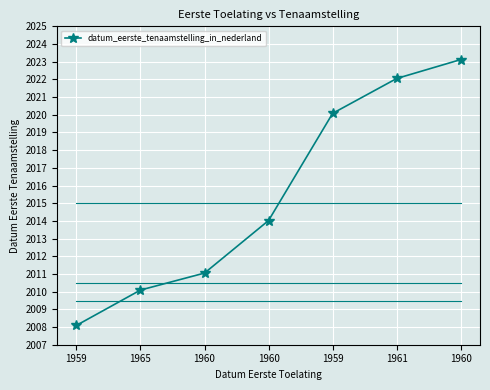

What is the value of the 7th point from the left?

2011.1